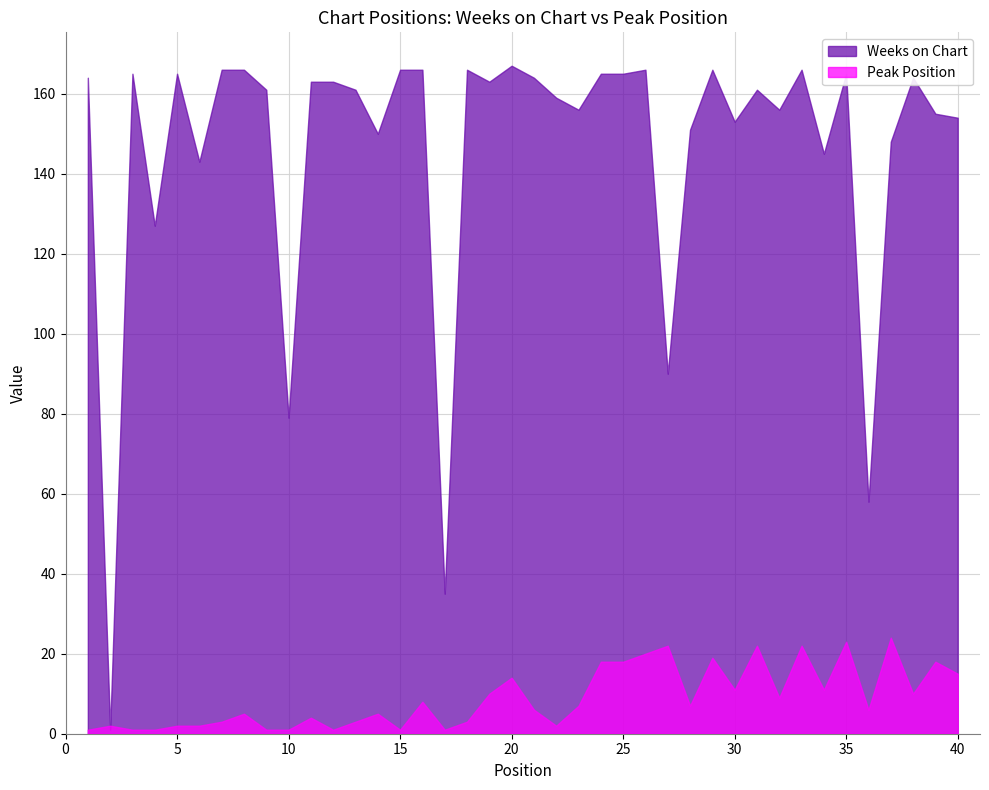

Which series changed the most between 34 and 35?

Weeks on Chart